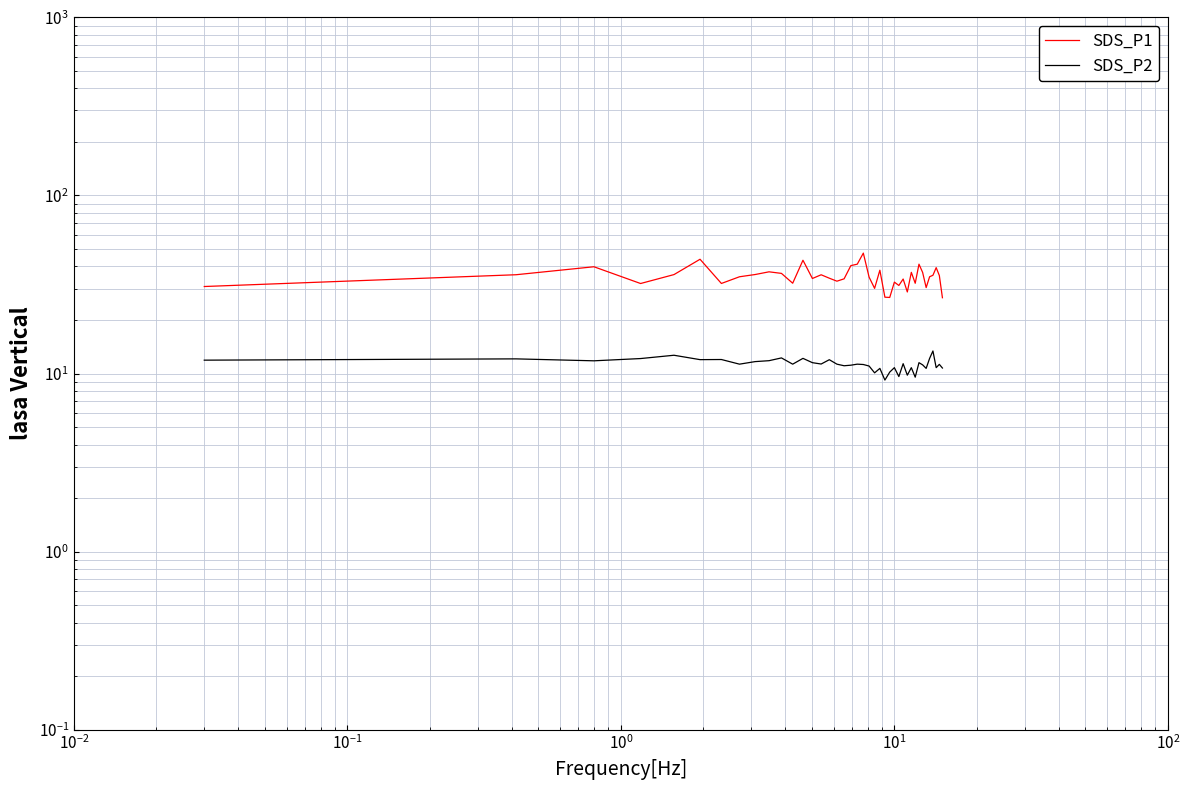

How many lines are shown in the chart?

2